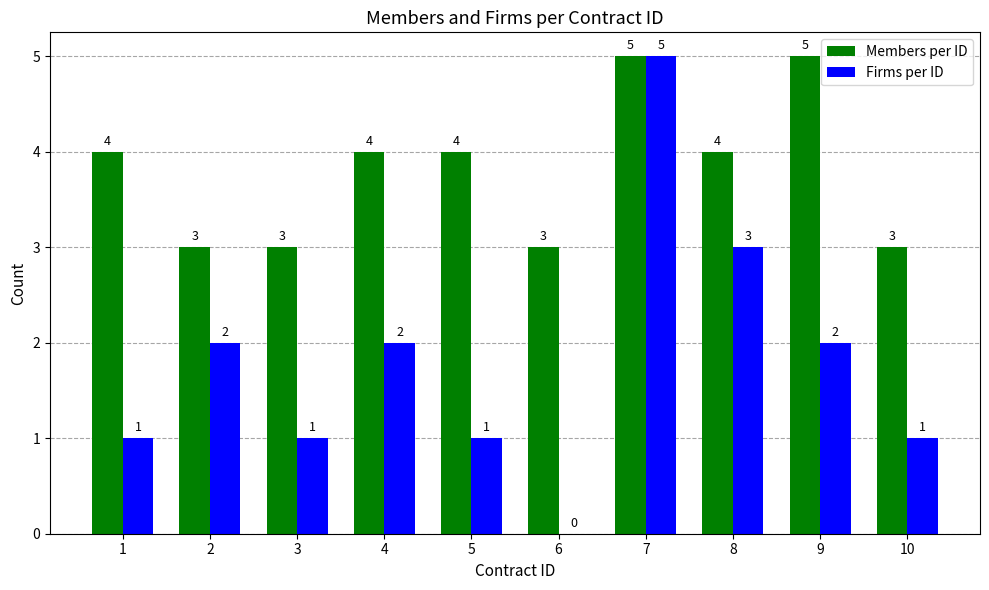

Which series changed the most between 5 and 10?

Members per ID